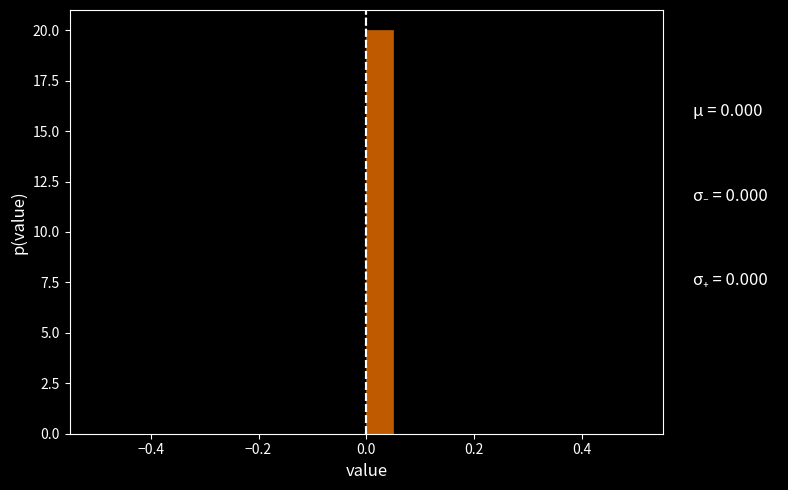

Read against the x-axis, roughly where is the centre of the tallest bar?

0.02